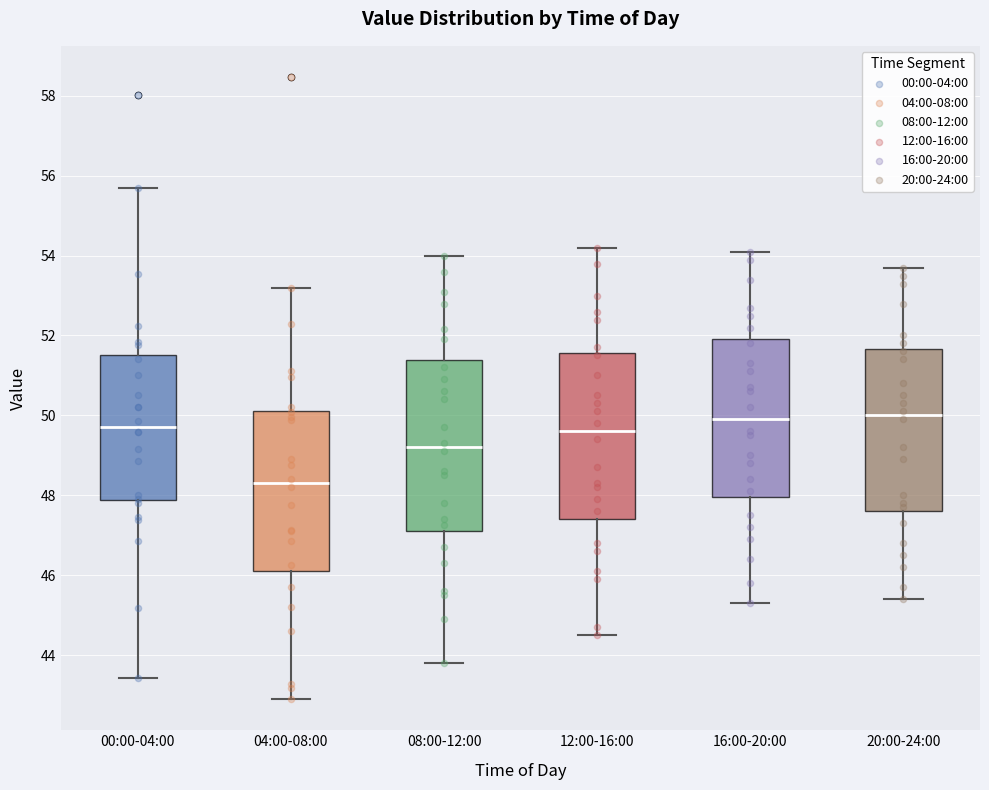

Where is the upper edge of the box for 20:00-24:00 on the y-axis? The values are not printed on the chart, so give them approximately, as read against the axis.

51.6